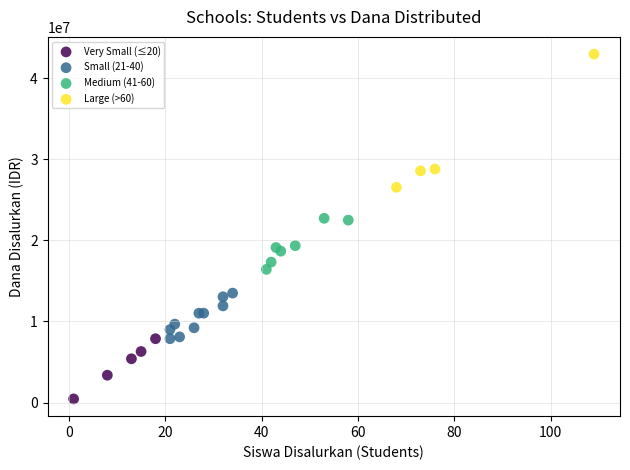

Which series reaches the maximum Y coordinate?

Large (>60)